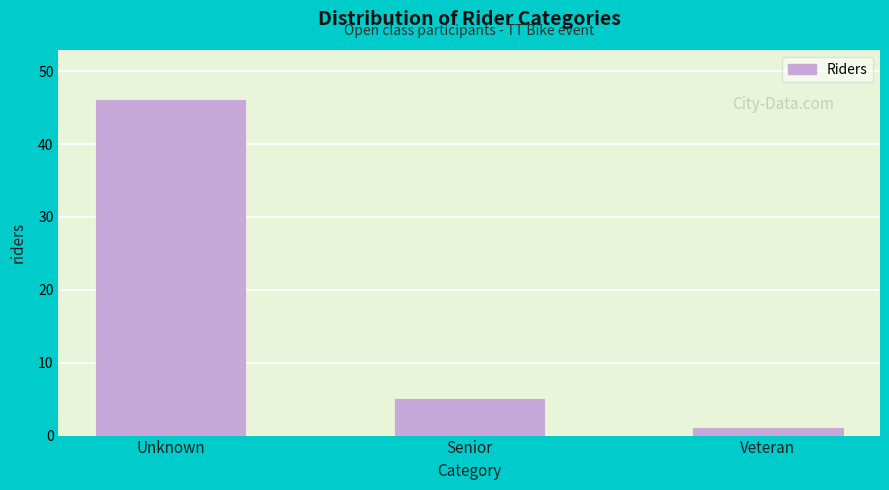

Reading right to left, extract all data points from this chart.

1	5	46